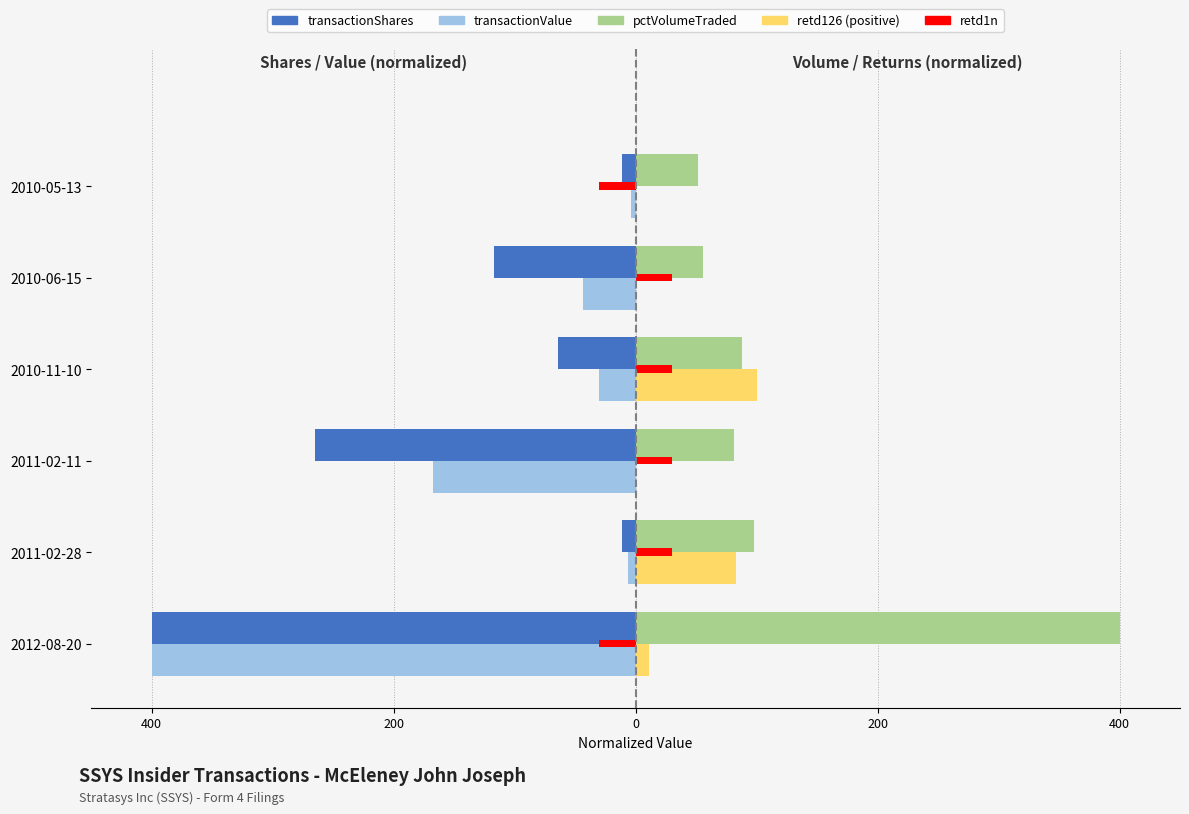

Which series has the widest spread of values?

transactionValue